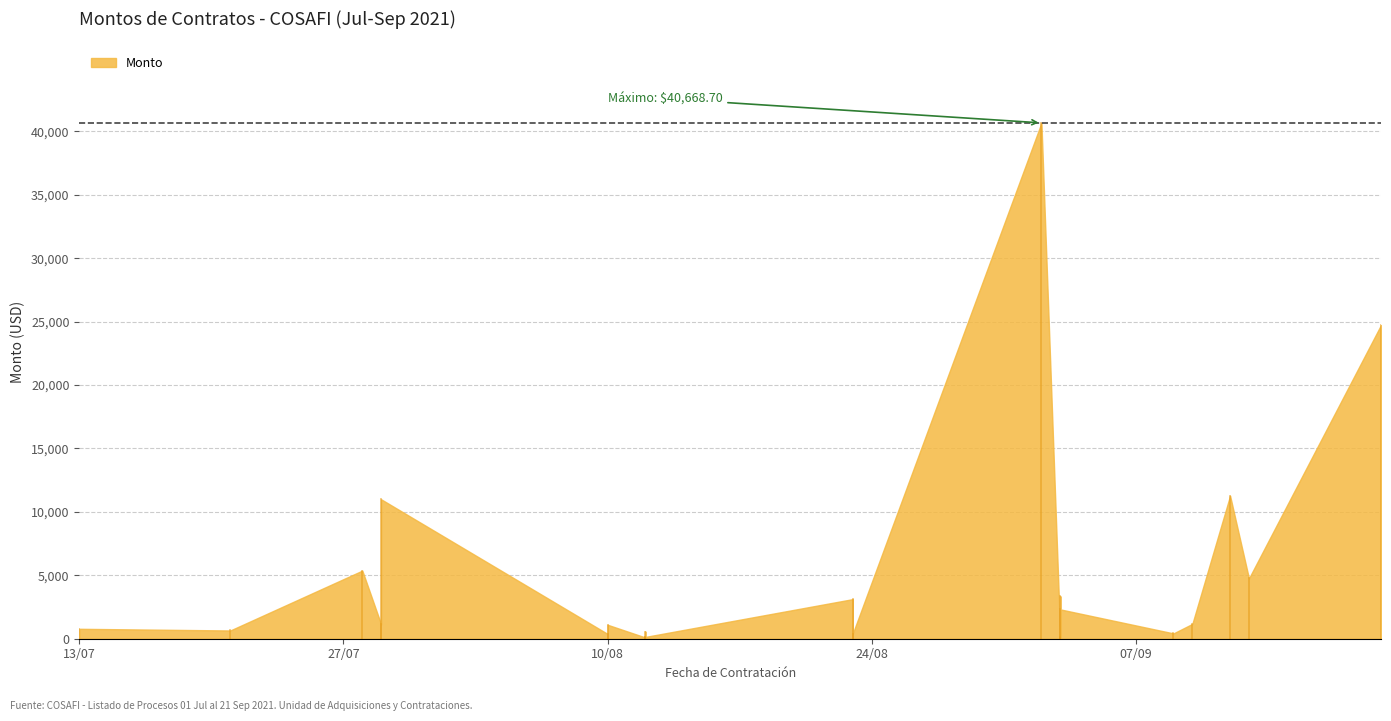

True or false: the data has more than 1 interior local peaks.

True